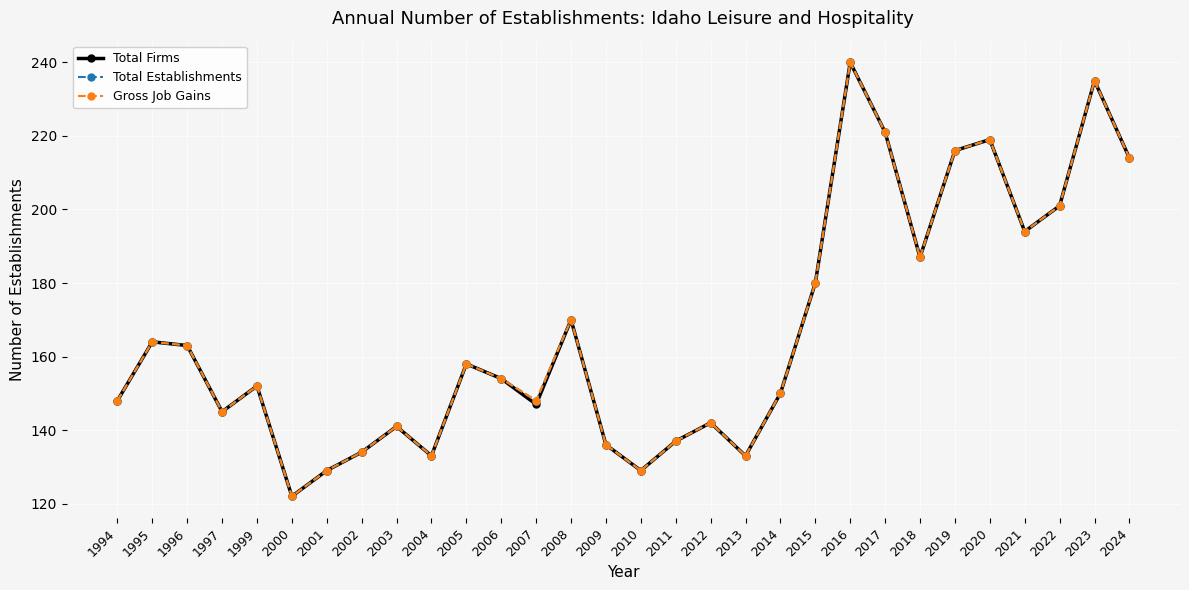

True or false: Total Firms and Total Establishments intersect in this chart.

False